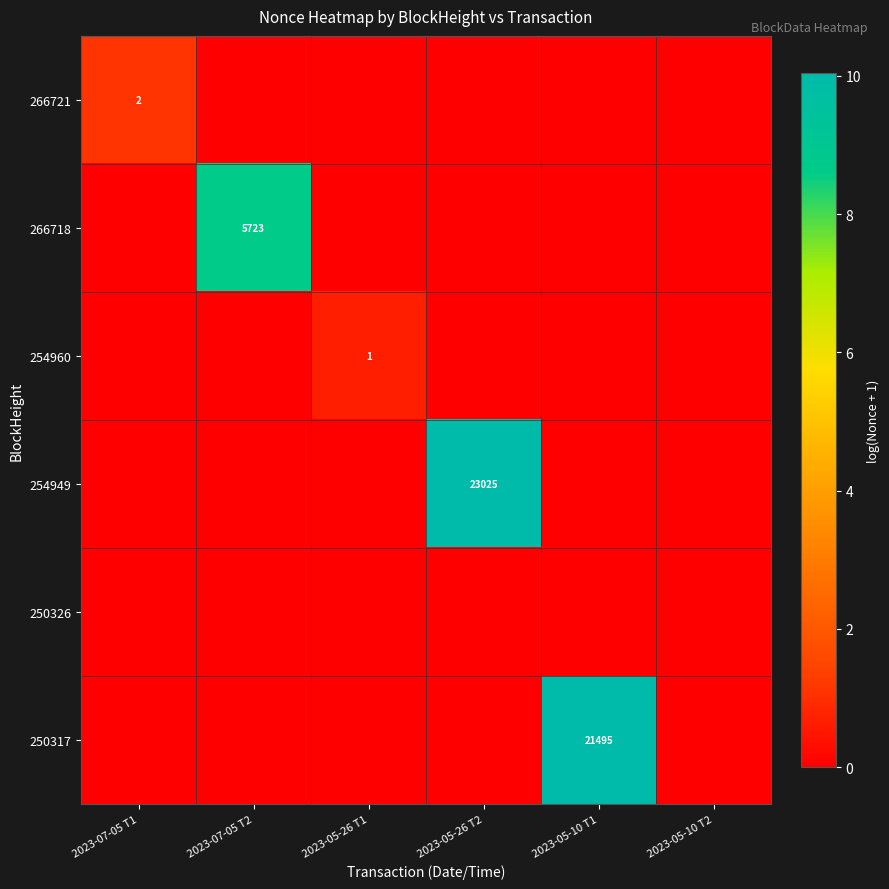

Which category has the lowest value in the 254960 series?

2023-07-05 T1